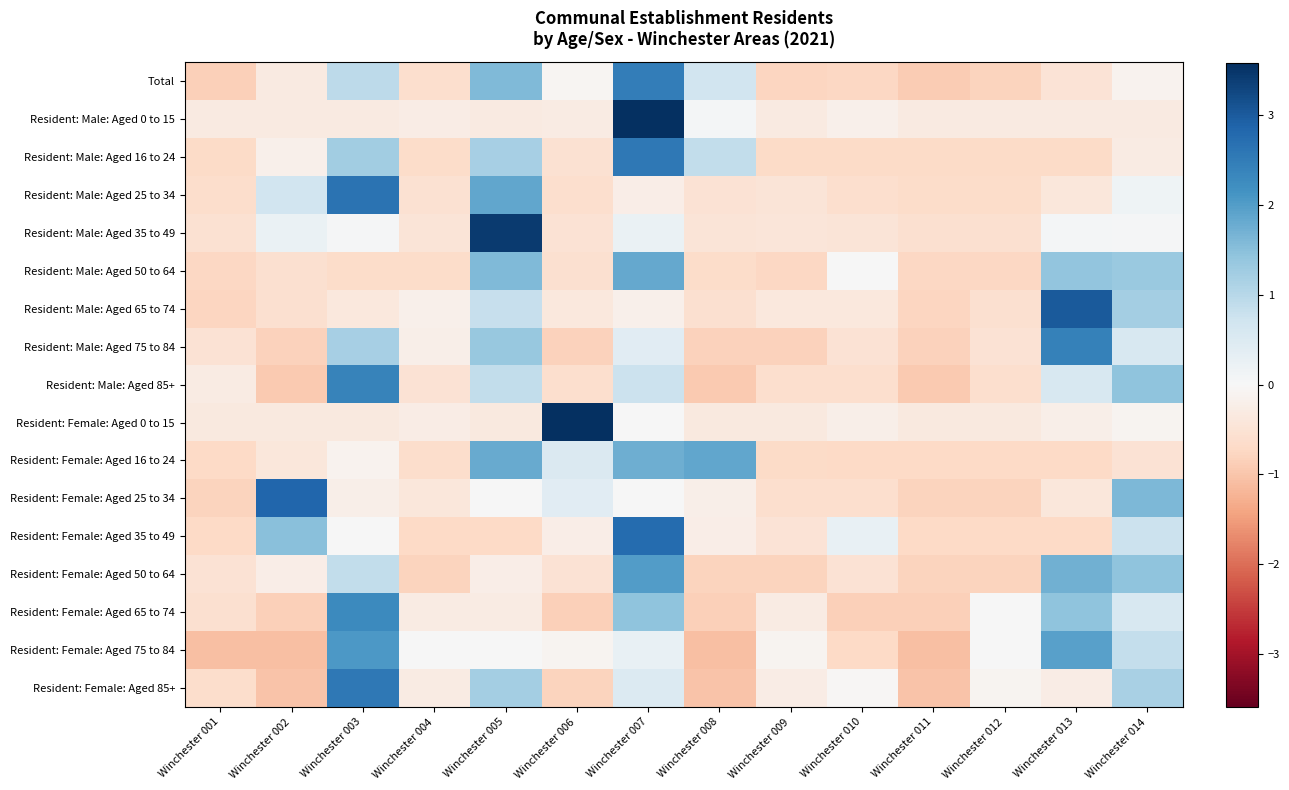

Reading right to left, what are all the values shown in this chart?

Total: Winchester 014=-0.1	Winchester 013=-0.5	Winchester 012=-0.8	Winchester 011=-0.9	Winchester 010=-0.7	Winchester 009=-0.8	Winchester 008=0.7	Winchester 007=2.5	Winchester 006=-0.1	Winchester 005=1.6	Winchester 004=-0.6	Winchester 003=0.9	Winchester 002=-0.3	Winchester 001=-0.9
Resident: Male: Aged 0 to 15: Winchester 014=-0.3	Winchester 013=-0.3	Winchester 012=-0.3	Winchester 011=-0.3	Winchester 010=-0.2	Winchester 009=-0.3	Winchester 008=0.1	Winchester 007=3.6	Winchester 006=-0.3	Winchester 005=-0.3	Winchester 004=-0.3	Winchester 003=-0.3	Winchester 002=-0.3	Winchester 001=-0.3
Resident: Male: Aged 16 to 24: Winchester 014=-0.3	Winchester 013=-0.7	Winchester 012=-0.7	Winchester 011=-0.7	Winchester 010=-0.7	Winchester 009=-0.7	Winchester 008=0.9	Winchester 007=2.6	Winchester 006=-0.5	Winchester 005=1.2	Winchester 004=-0.7	Winchester 003=1.2	Winchester 002=-0.2	Winchester 001=-0.7
Resident: Male: Aged 25 to 34: Winchester 014=0.1	Winchester 013=-0.4	Winchester 012=-0.7	Winchester 011=-0.7	Winchester 010=-0.6	Winchester 009=-0.5	Winchester 008=-0.5	Winchester 007=-0.2	Winchester 006=-0.6	Winchester 005=1.9	Winchester 004=-0.6	Winchester 003=2.6	Winchester 002=0.7	Winchester 001=-0.6
Resident: Male: Aged 35 to 49: Winchester 014=0.0	Winchester 013=0.1	Winchester 012=-0.6	Winchester 011=-0.6	Winchester 010=-0.5	Winchester 009=-0.4	Winchester 008=-0.5	Winchester 007=0.2	Winchester 006=-0.5	Winchester 005=3.4	Winchester 004=-0.5	Winchester 003=0.0	Winchester 002=0.2	Winchester 001=-0.5
Resident: Male: Aged 50 to 64: Winchester 014=1.3	Winchester 013=1.4	Winchester 012=-0.8	Winchester 011=-0.8	Winchester 010=0.0	Winchester 009=-0.8	Winchester 008=-0.7	Winchester 007=1.8	Winchester 006=-0.6	Winchester 005=1.6	Winchester 004=-0.7	Winchester 003=-0.7	Winchester 002=-0.6	Winchester 001=-0.8
Resident: Male: Aged 65 to 74: Winchester 014=1.2	Winchester 013=3.0	Winchester 012=-0.6	Winchester 011=-0.8	Winchester 010=-0.4	Winchester 009=-0.4	Winchester 008=-0.6	Winchester 007=-0.2	Winchester 006=-0.4	Winchester 005=0.8	Winchester 004=-0.2	Winchester 003=-0.4	Winchester 002=-0.6	Winchester 001=-0.8
Resident: Male: Aged 75 to 84: Winchester 014=0.6	Winchester 013=2.4	Winchester 012=-0.5	Winchester 011=-0.8	Winchester 010=-0.5	Winchester 009=-0.8	Winchester 008=-0.8	Winchester 007=0.4	Winchester 006=-0.8	Winchester 005=1.3	Winchester 004=-0.2	Winchester 003=1.2	Winchester 002=-0.8	Winchester 001=-0.5
Resident: Male: Aged 85+: Winchester 014=1.4	Winchester 013=0.6	Winchester 012=-0.6	Winchester 011=-0.9	Winchester 010=-0.6	Winchester 009=-0.6	Winchester 008=-0.9	Winchester 007=0.8	Winchester 006=-0.6	Winchester 005=0.9	Winchester 004=-0.5	Winchester 003=2.4	Winchester 002=-0.9	Winchester 001=-0.3
Resident: Female: Aged 0 to 15: Winchester 014=-0.1	Winchester 013=-0.2	Winchester 012=-0.3	Winchester 011=-0.3	Winchester 010=-0.2	Winchester 009=-0.3	Winchester 008=-0.3	Winchester 007=0.0	Winchester 006=3.6	Winchester 005=-0.3	Winchester 004=-0.3	Winchester 003=-0.3	Winchester 002=-0.3	Winchester 001=-0.3
Resident: Female: Aged 16 to 24: Winchester 014=-0.5	Winchester 013=-0.7	Winchester 012=-0.7	Winchester 011=-0.7	Winchester 010=-0.7	Winchester 009=-0.7	Winchester 008=1.9	Winchester 007=1.8	Winchester 006=0.5	Winchester 005=1.8	Winchester 004=-0.6	Winchester 003=-0.1	Winchester 002=-0.4	Winchester 001=-0.7
Resident: Female: Aged 25 to 34: Winchester 014=1.6	Winchester 013=-0.4	Winchester 012=-0.8	Winchester 011=-0.8	Winchester 010=-0.6	Winchester 009=-0.6	Winchester 008=-0.2	Winchester 007=0.0	Winchester 006=0.4	Winchester 005=0.0	Winchester 004=-0.4	Winchester 003=-0.2	Winchester 002=2.8	Winchester 001=-0.8
Resident: Female: Aged 35 to 49: Winchester 014=0.8	Winchester 013=-0.7	Winchester 012=-0.7	Winchester 011=-0.7	Winchester 010=0.3	Winchester 009=-0.5	Winchester 008=-0.2	Winchester 007=2.7	Winchester 006=-0.2	Winchester 005=-0.7	Winchester 004=-0.7	Winchester 003=0.0	Winchester 002=1.5	Winchester 001=-0.7
Resident: Female: Aged 50 to 64: Winchester 014=1.4	Winchester 013=1.7	Winchester 012=-0.8	Winchester 011=-0.8	Winchester 010=-0.5	Winchester 009=-0.8	Winchester 008=-0.8	Winchester 007=2.0	Winchester 006=-0.5	Winchester 005=-0.2	Winchester 004=-0.8	Winchester 003=0.9	Winchester 002=-0.2	Winchester 001=-0.5
Resident: Female: Aged 65 to 74: Winchester 014=0.6	Winchester 013=1.4	Winchester 012=0.0	Winchester 011=-0.9	Winchester 010=-0.9	Winchester 009=-0.3	Winchester 008=-0.9	Winchester 007=1.4	Winchester 006=-0.9	Winchester 005=-0.3	Winchester 004=-0.3	Winchester 003=2.3	Winchester 002=-0.9	Winchester 001=-0.6
Resident: Female: Aged 75 to 84: Winchester 014=0.9	Winchester 013=1.9	Winchester 012=0.0	Winchester 011=-1.1	Winchester 010=-0.7	Winchester 009=-0.1	Winchester 008=-1.1	Winchester 007=0.3	Winchester 006=-0.1	Winchester 005=0.0	Winchester 004=0.0	Winchester 003=2.1	Winchester 002=-1.1	Winchester 001=-1.1
Resident: Female: Aged 85+: Winchester 014=1.2	Winchester 013=-0.3	Winchester 012=-0.1	Winchester 011=-1.0	Winchester 010=-0.1	Winchester 009=-0.3	Winchester 008=-1.0	Winchester 007=0.5	Winchester 006=-0.8	Winchester 005=1.2	Winchester 004=-0.3	Winchester 003=2.6	Winchester 002=-1.0	Winchester 001=-0.6